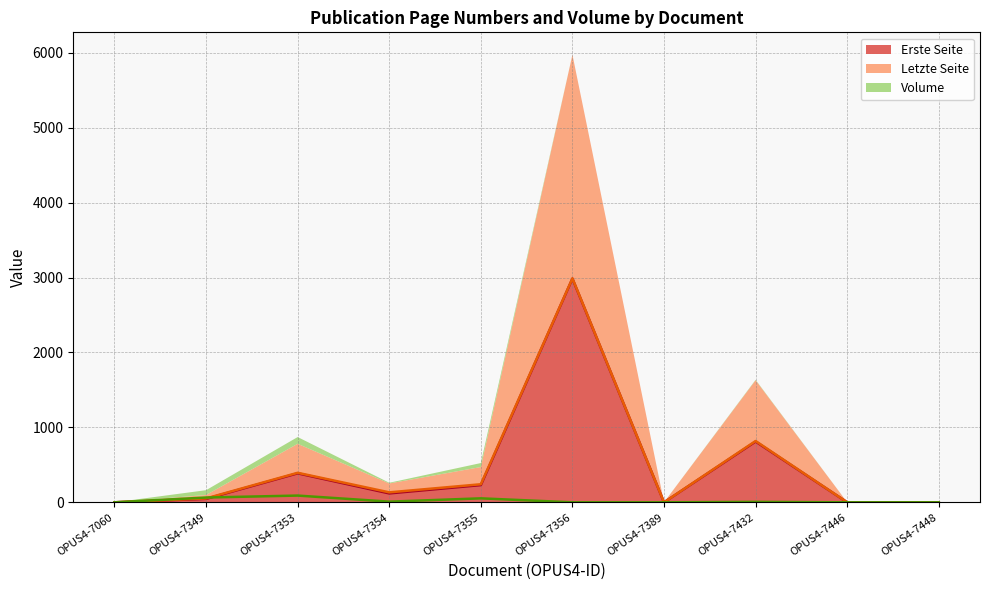

In Erste Seite, how many points are higher than both neighbors (excluding endpoints)?

3